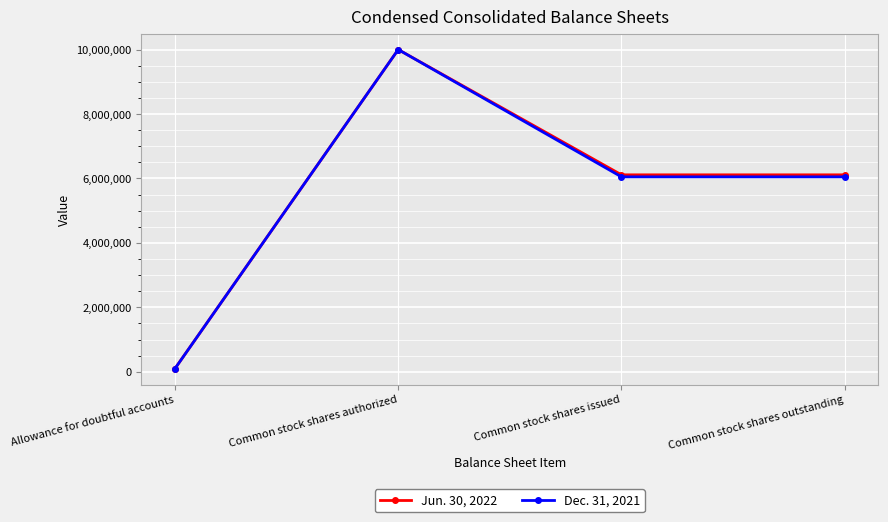

What is the value of the Jun. 30, 2022 point at the 4th from the left?

6112000